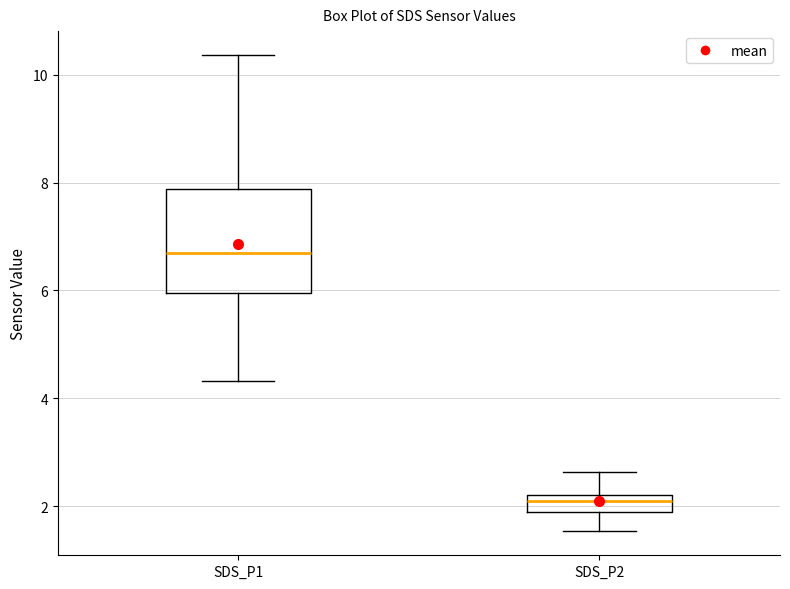

Where is the upper edge of the box for SDS_P2 on the y-axis? The values are not printed on the chart, so give them approximately, as read against the axis.

2.2